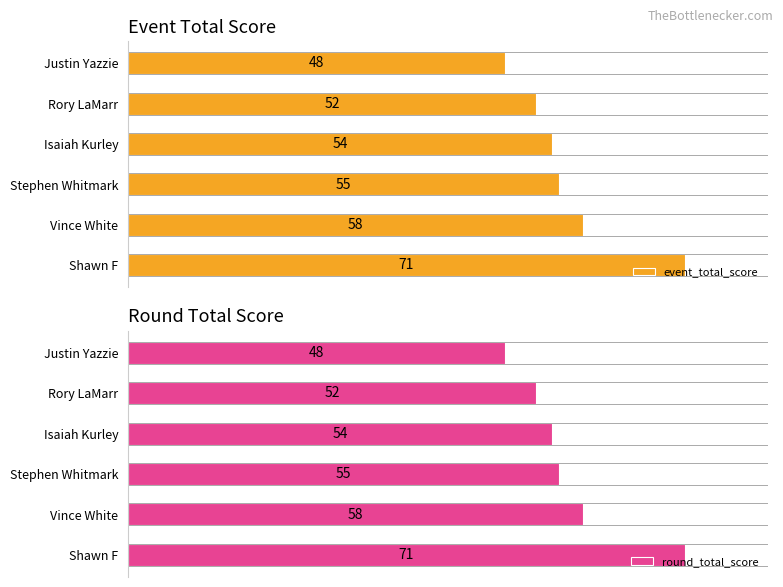

How many data points in event_total_score are above 55?

2